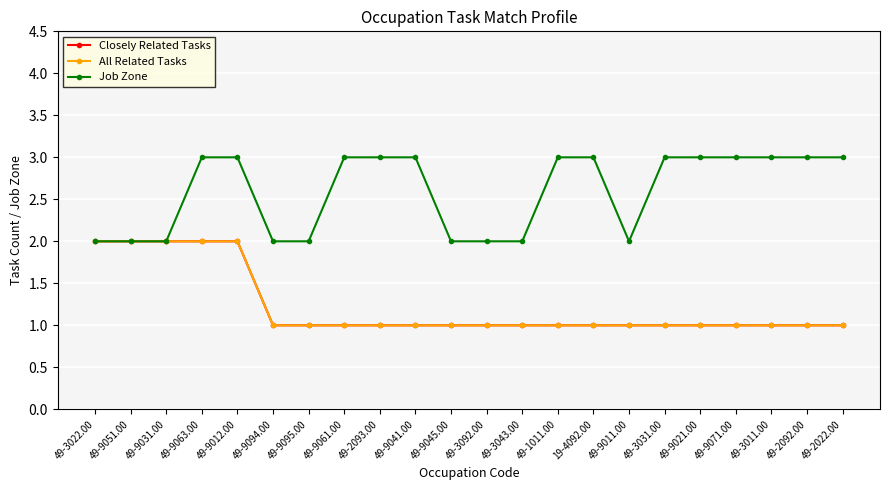

Which category has the lowest value across all series?

49-9094.00